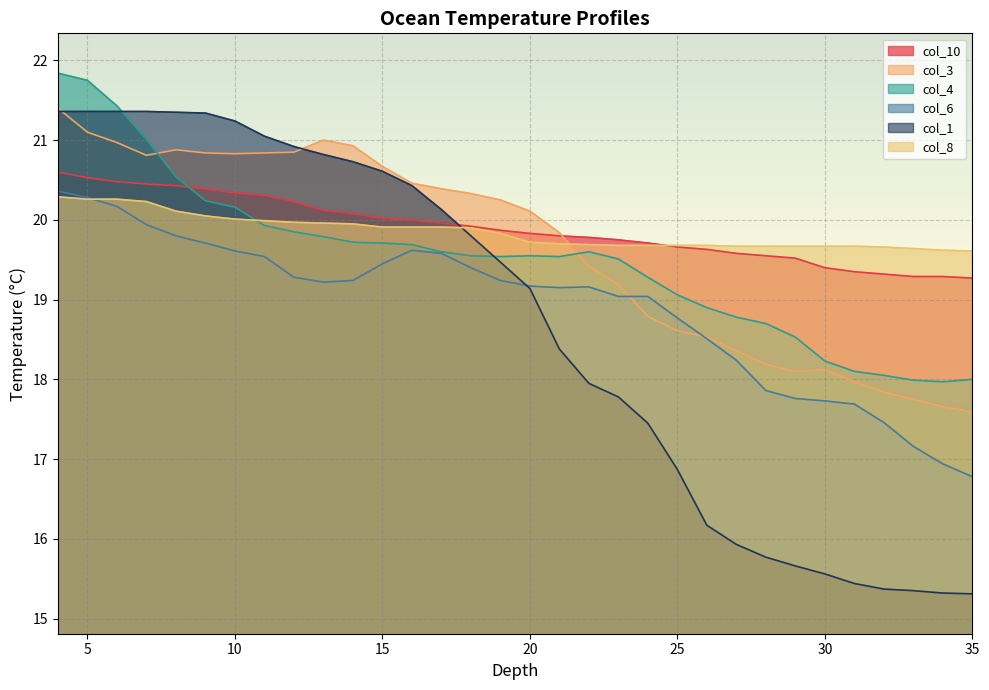

Where is col_6 nearest to the value 18?

28